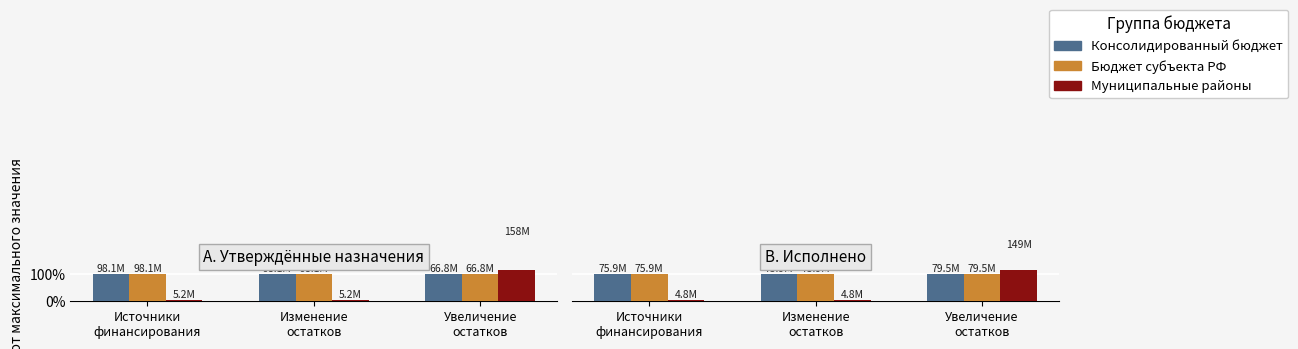

Is it true that Бюджет субъекта equals 30.2 at Увеличение
остатков?

False